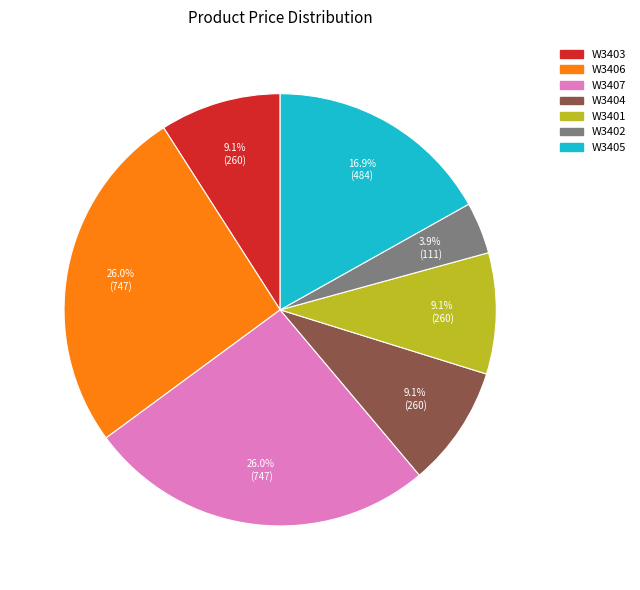

What percentage is the W3404 slice, to the nearest percent?

9%